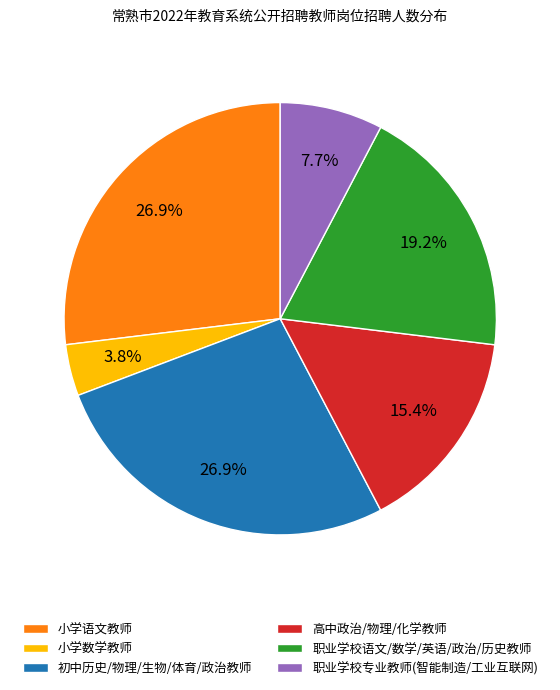

Is there a majority slice in this chart?

No